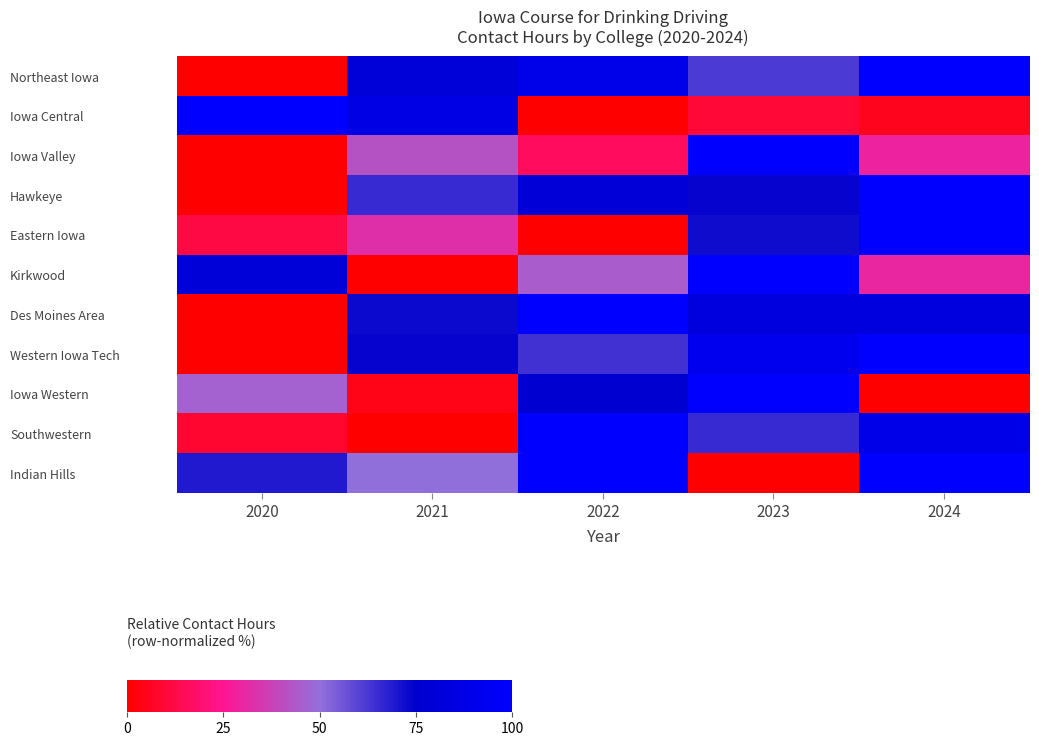

Reading left to right, list all the values displayed in this chart.

Northeast Iowa: 2020=0.0	2021=80.9	2022=89.1	2023=61.8	2024=100.0
Iowa Central: 2020=100.0	2021=87.4	2022=0.0	2023=9.4	2024=5.3
Iowa Valley: 2020=0.0	2021=41.9	2022=16.1	2023=100.0	2024=29.0
Hawkeye: 2020=0.0	2021=65.6	2022=80.3	2023=74.0	2024=100.0
Eastern Iowa: 2020=11.9	2021=32.7	2022=0.0	2023=72.2	2024=100.0
Kirkwood: 2020=81.1	2021=0.0	2022=44.9	2023=100.0	2024=29.8
Des Moines Area: 2020=0.0	2021=72.8	2022=100.0	2023=83.3	2024=83.4
Western Iowa Tech: 2020=0.0	2021=74.1	2022=63.9	2023=91.7	2024=100.0
Iowa Western: 2020=46.2	2021=4.0	2022=76.6	2023=100.0	2024=0.0
Southwestern: 2020=8.4	2021=0.0	2022=100.0	2023=65.6	2024=88.7
Indian Hills: 2020=69.4	2021=50.0	2022=99.4	2023=0.0	2024=100.0